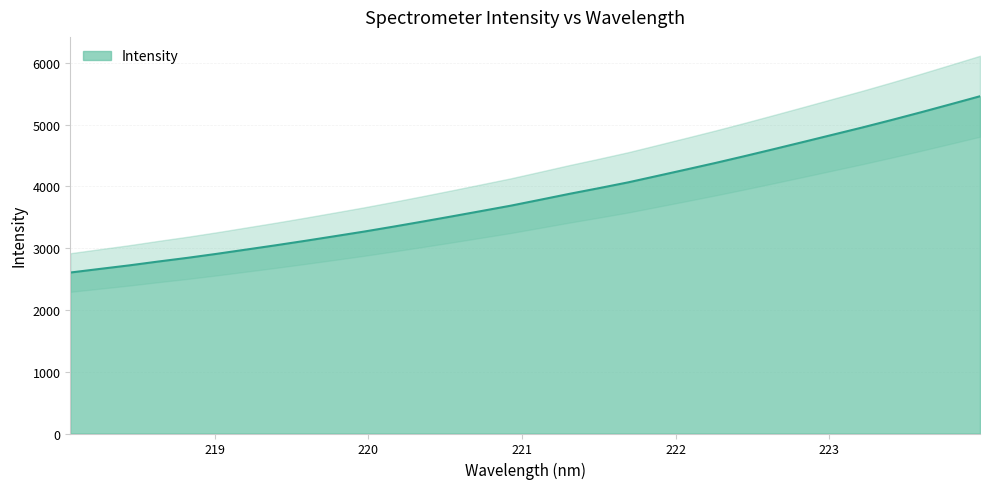

The chart shows a value of 4362.5 at 218.8244. True or false?

False